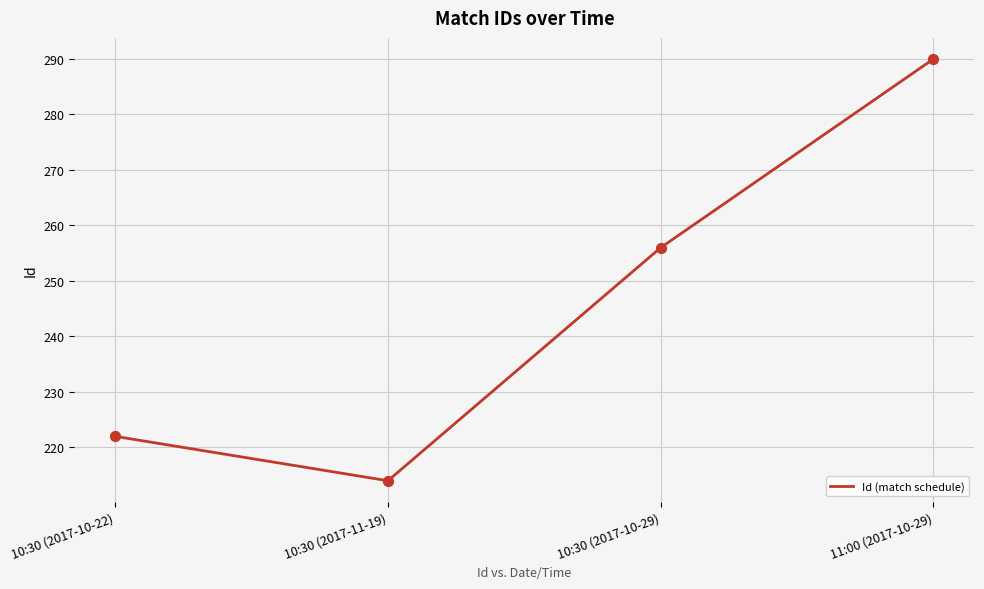

Approximately how many times larger is the value at 10:30 (2017-11-19) compared to 11:00 (2017-10-29)?

0.7